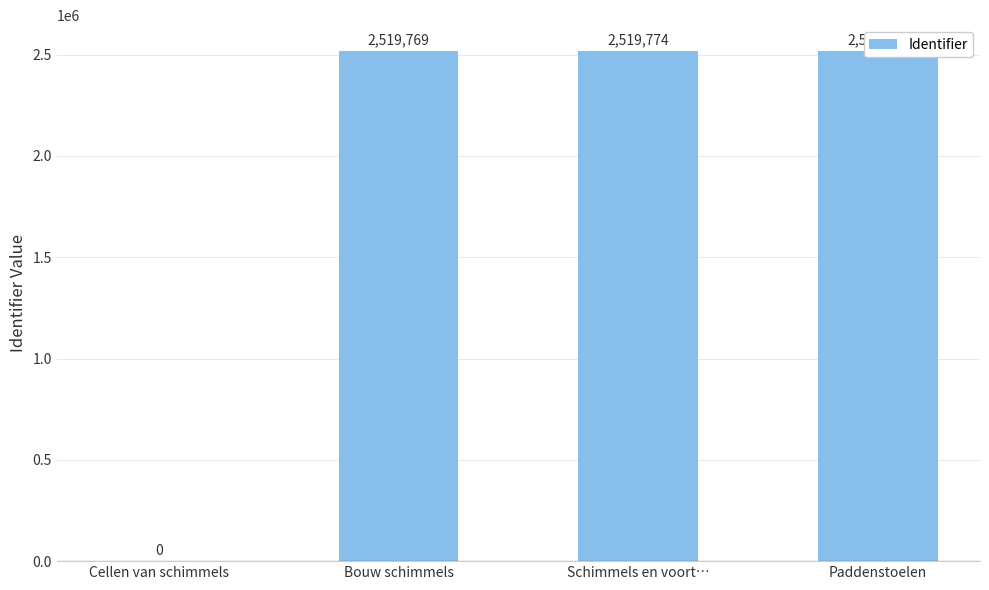

What is the label of the 3rd bar from the right?

Bouw schimmels